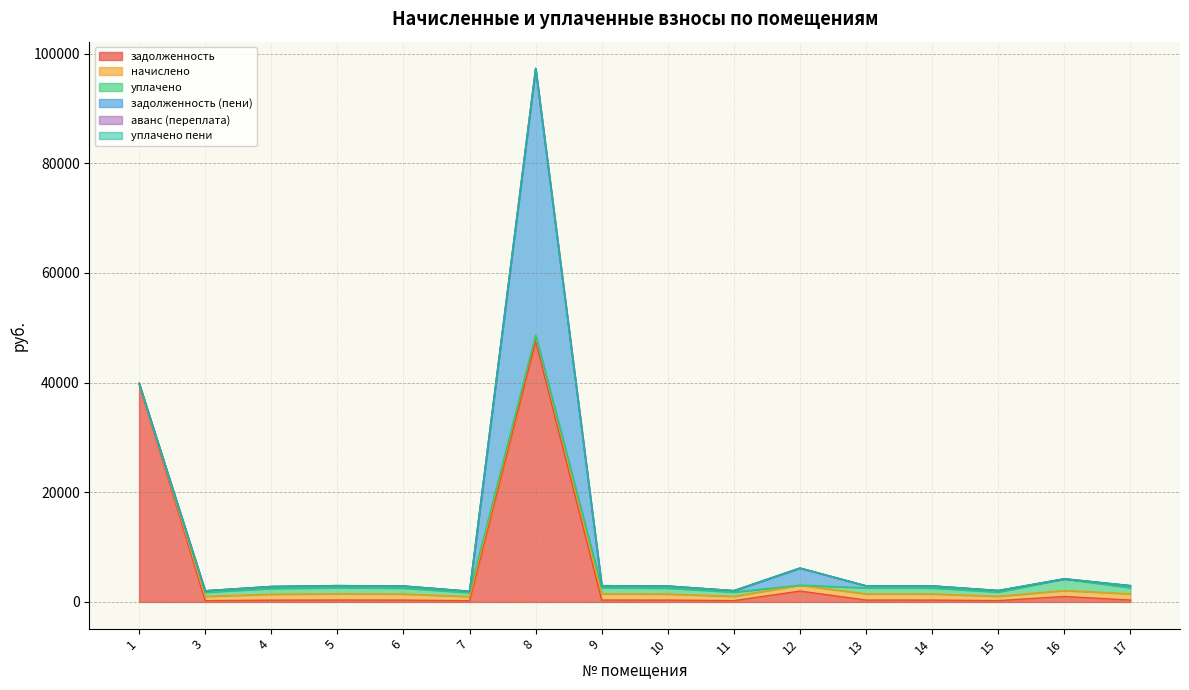

At which category does уплачено reach its first local valley?

8